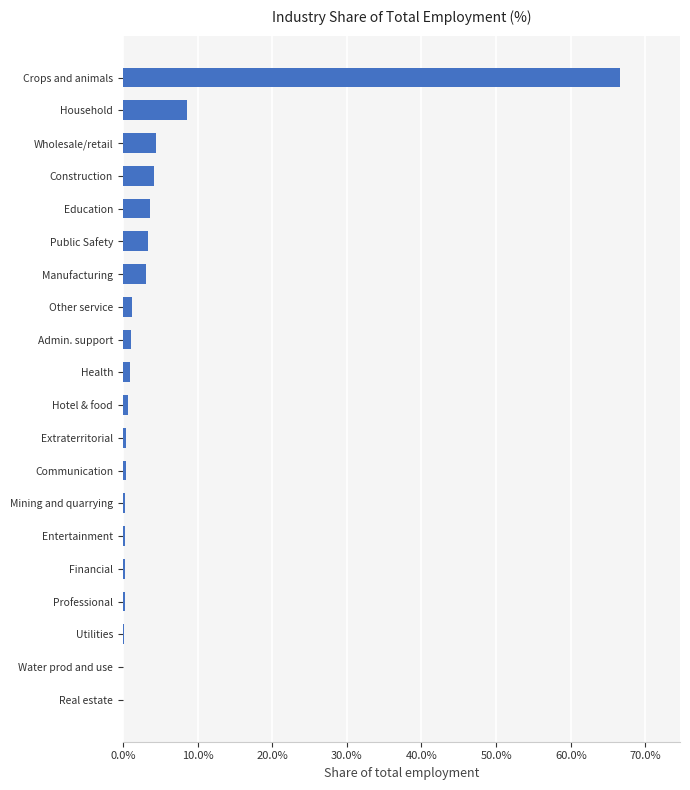

Between Water prod and use and Crops and animals, which is larger?

Crops and animals